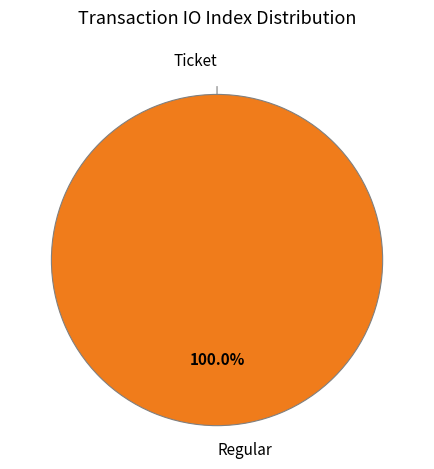

Does Regular represent more than half of the total?

Yes